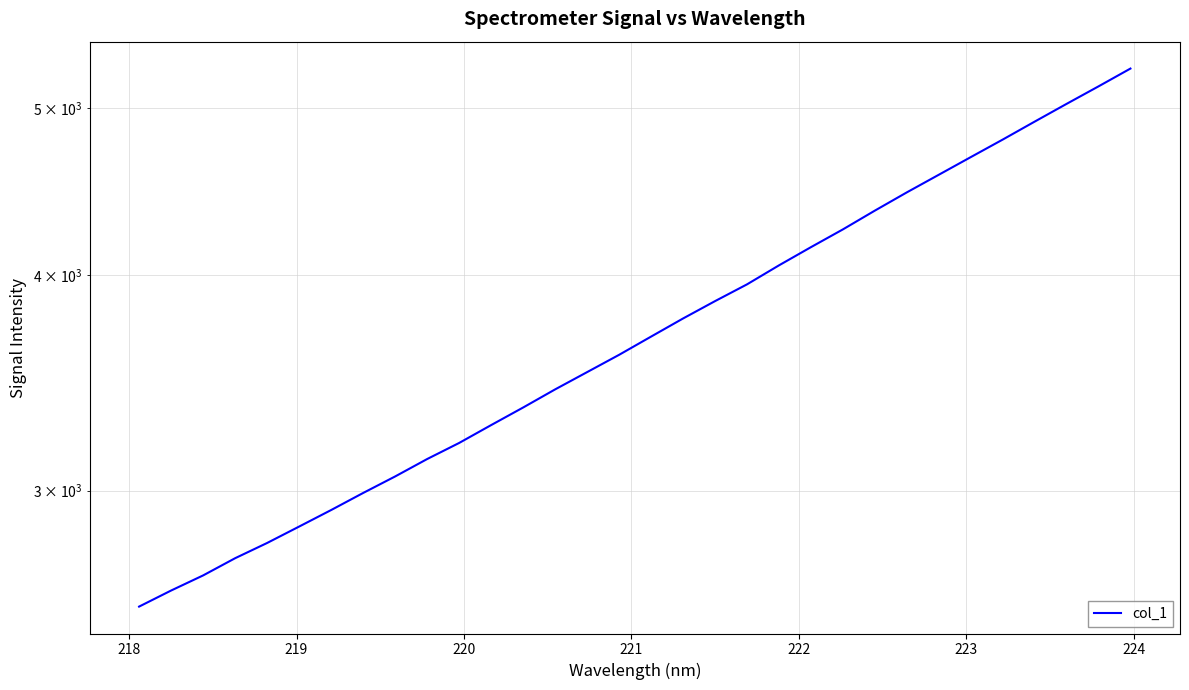

What is the sum of all values?

119691.5